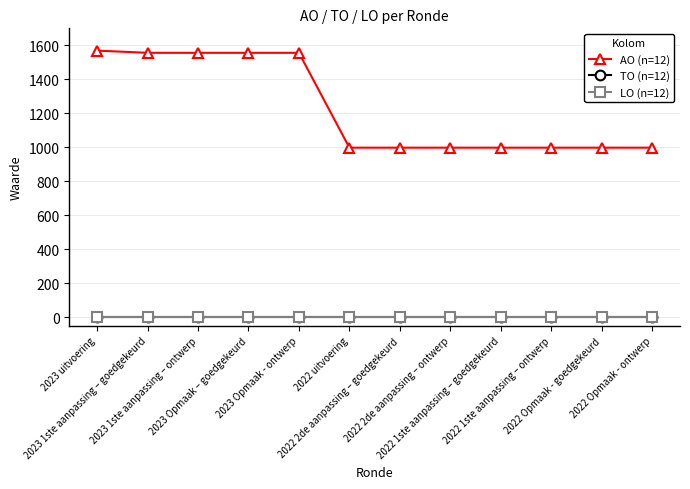

Where is LO (n=12) nearest to the value 0?

2023 uitvoering